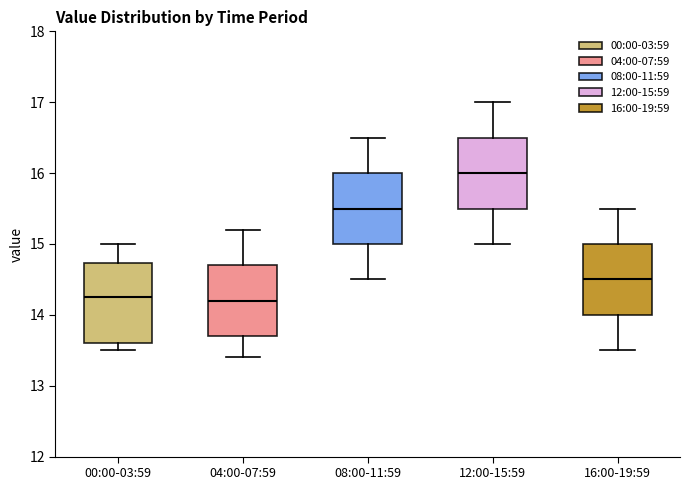

Where does the lower whisker of the box for 12:00-15:59 end on the y-axis? The values are not printed on the chart, so give them approximately, as read against the axis.

15.0